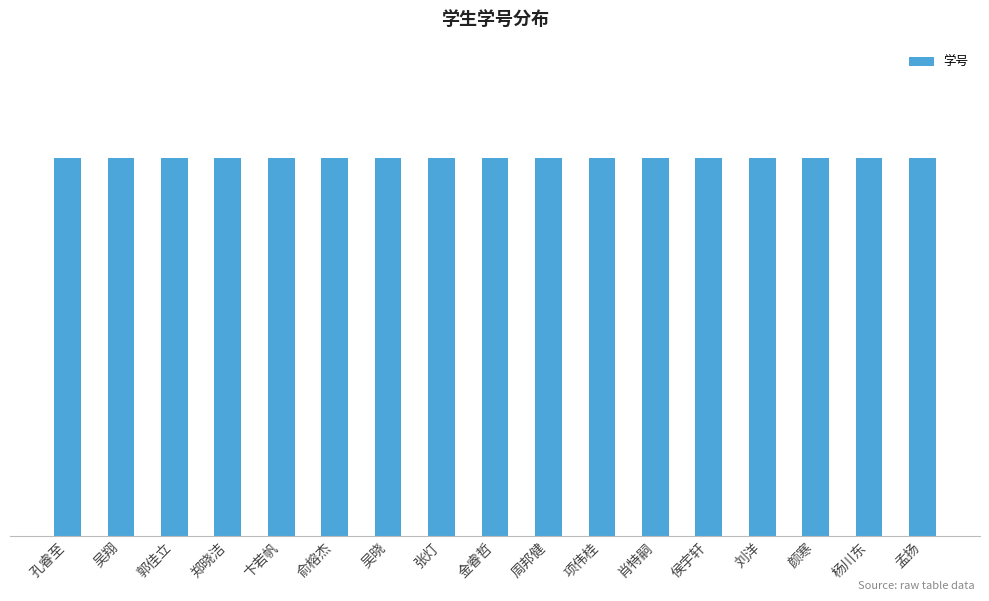

Where is the data nearest to the value 3140103219?

张灯